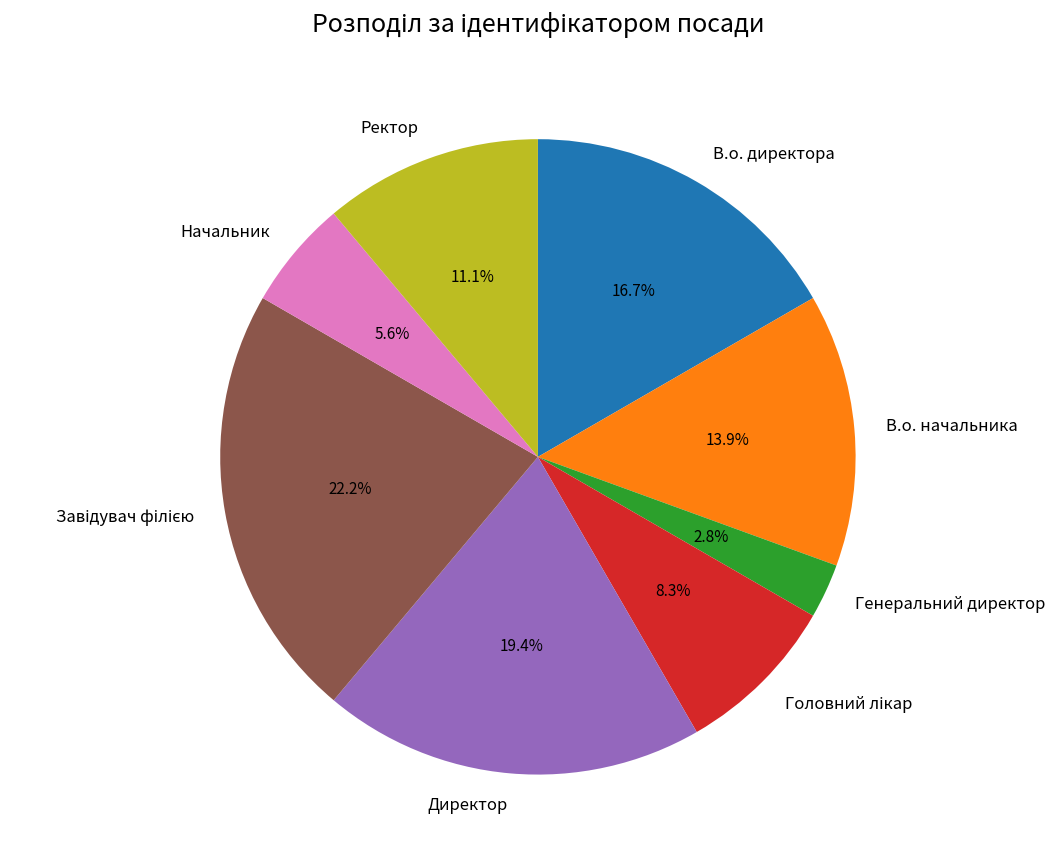

Is there any slice that represents more than half of the pie?

No